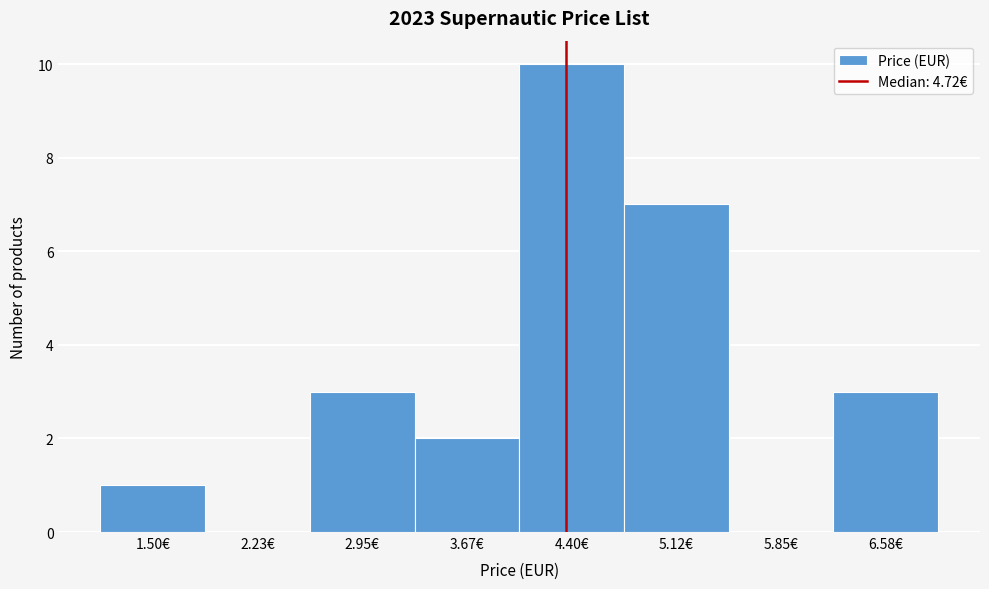

Reading left to right, extract all data points from this chart.

1.50€=1	2.23€=0	2.95€=3	3.67€=2	4.40€=10	5.12€=7	5.85€=0	6.58€=3